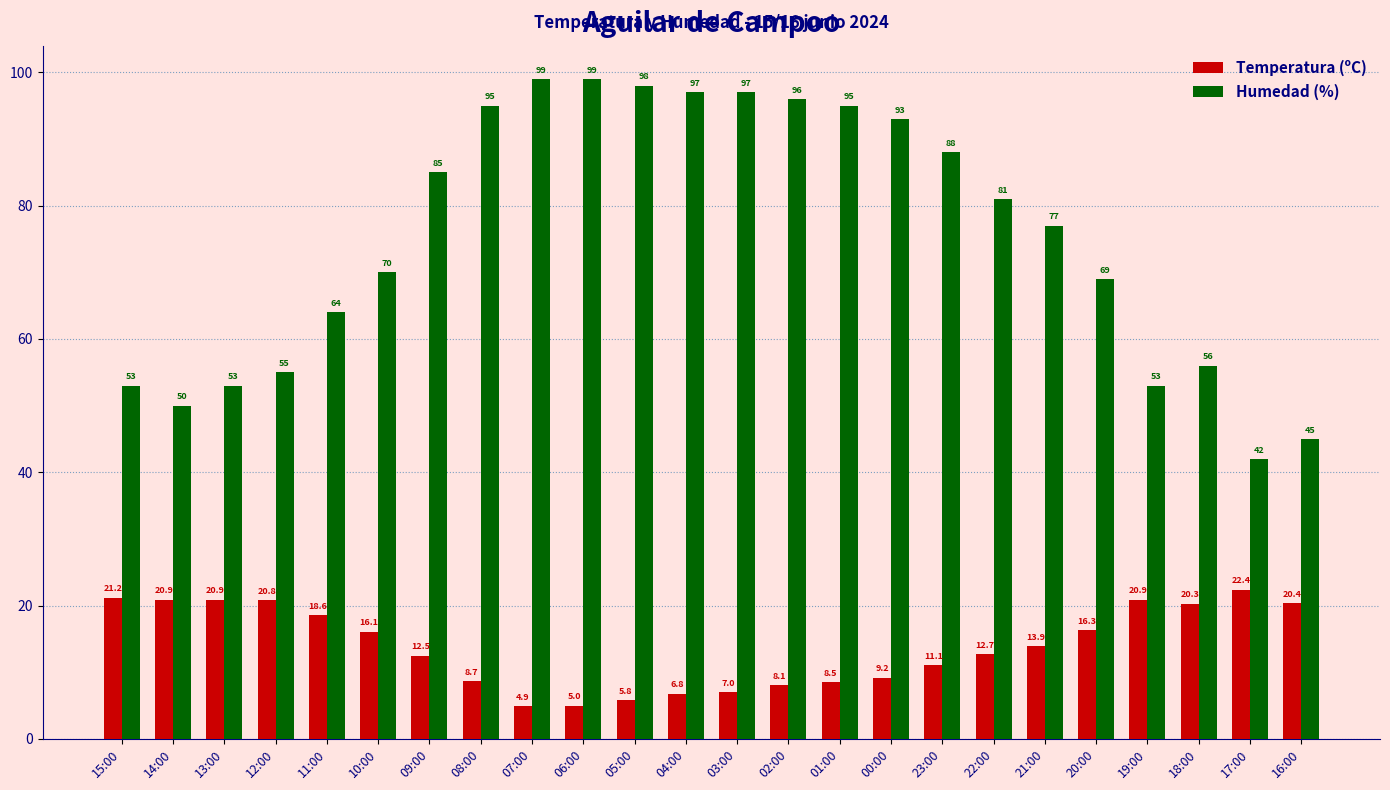

True or false: Temperatura (ºC) has a value of 39.9 at 17:00.

False